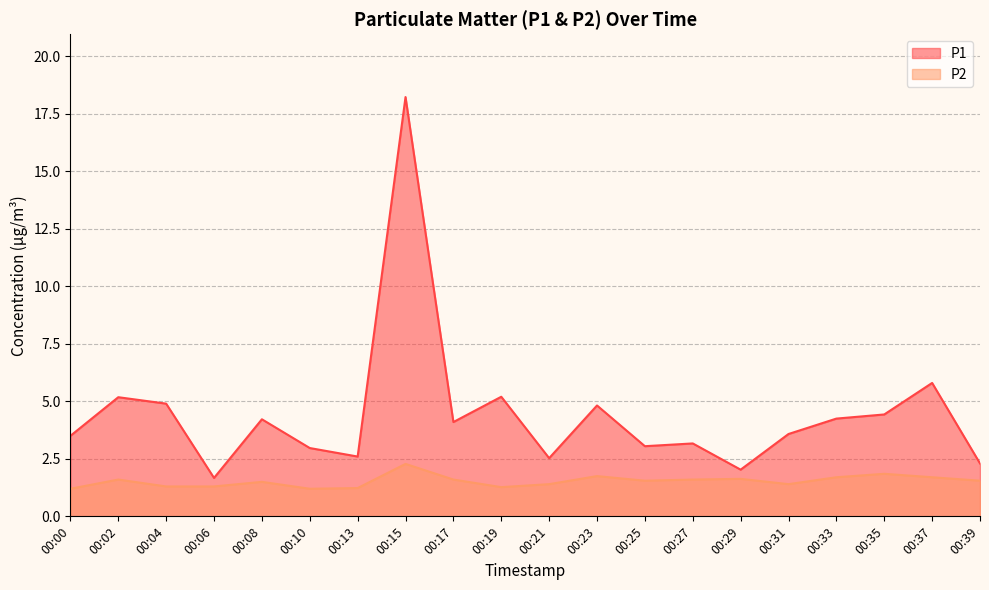

True or false: P2 and P1 intersect in this chart.

False